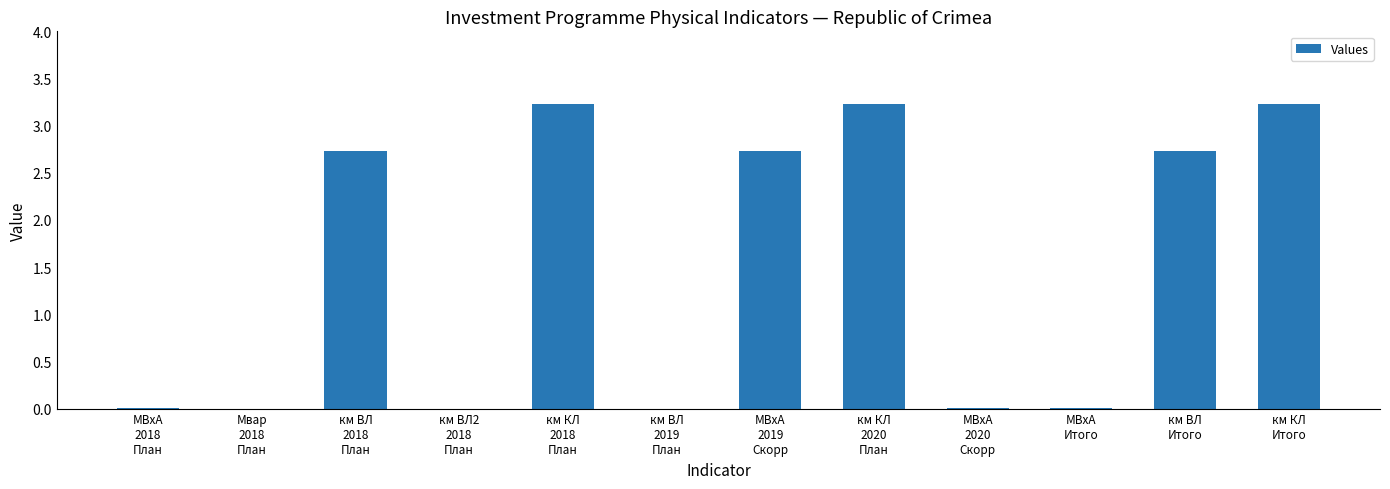

How many data points does each series have?

12